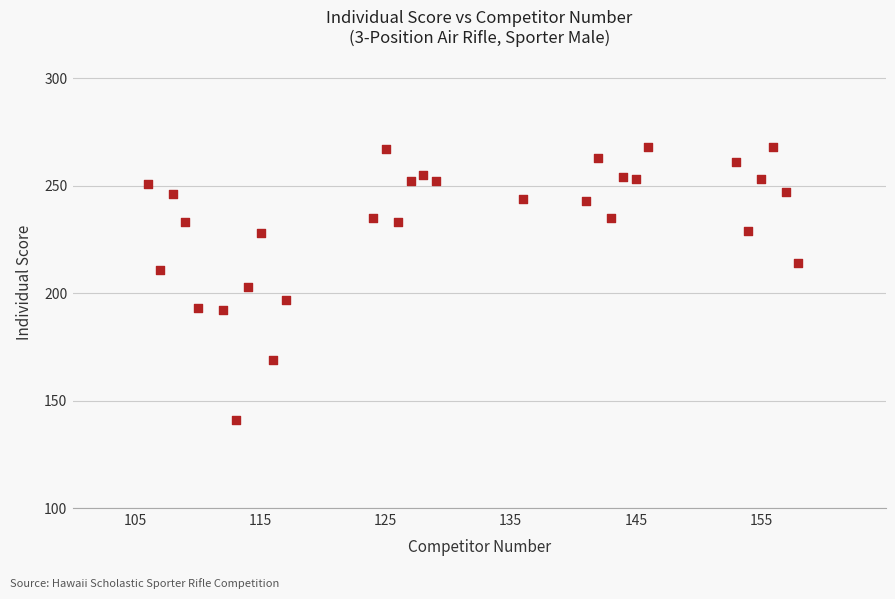

What is the range of Y values (max minus min)?

127